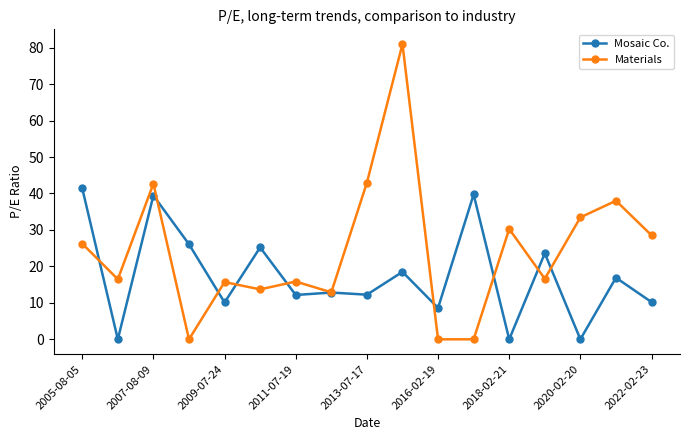

Is this an area chart (filled region under the line)?

No